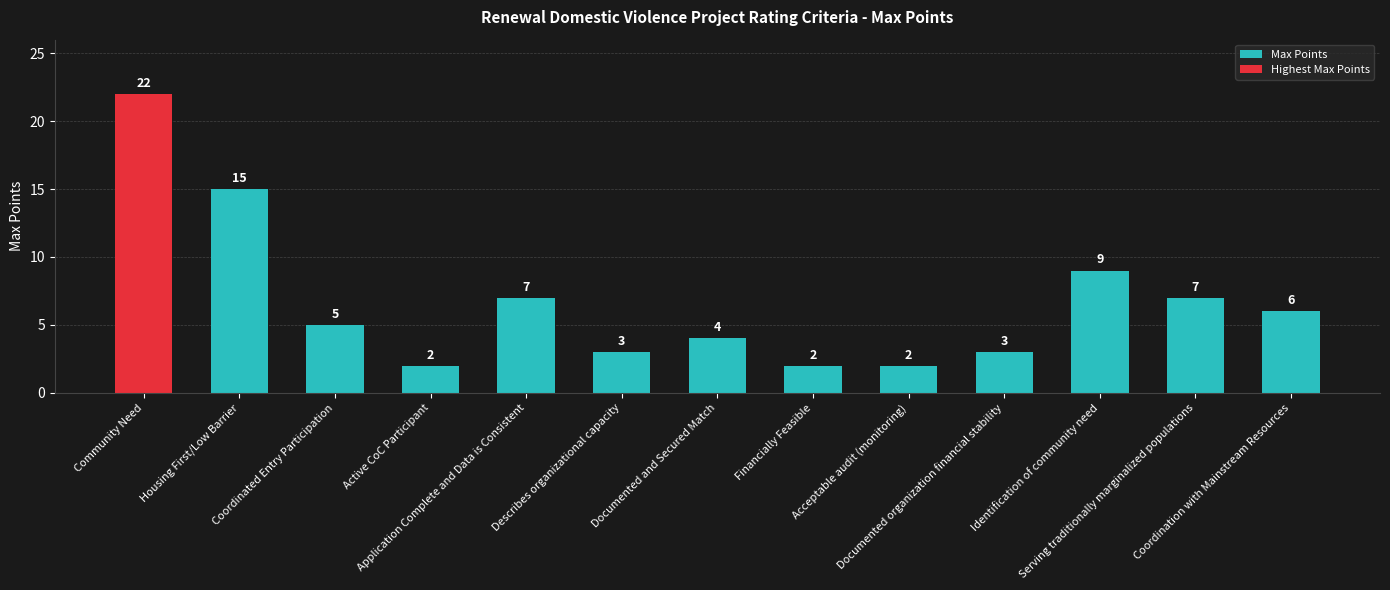

The value at Acceptable audit (monitoring) is 3. True or false?

False